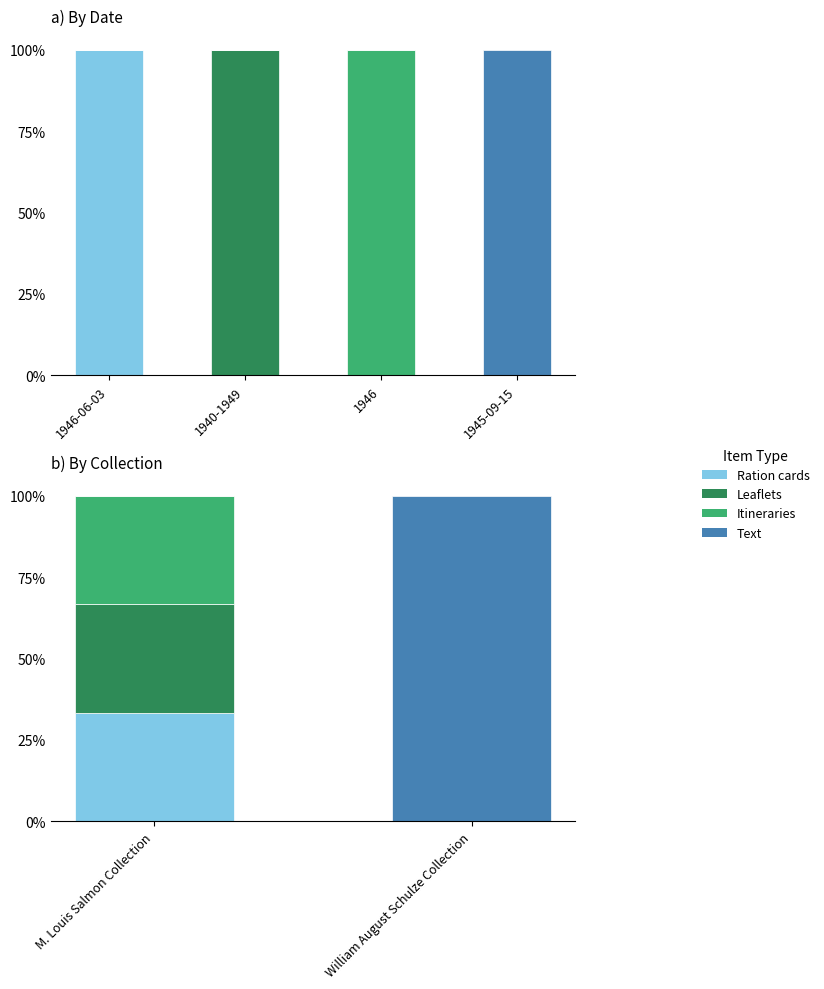

How many bars are there in total?

8